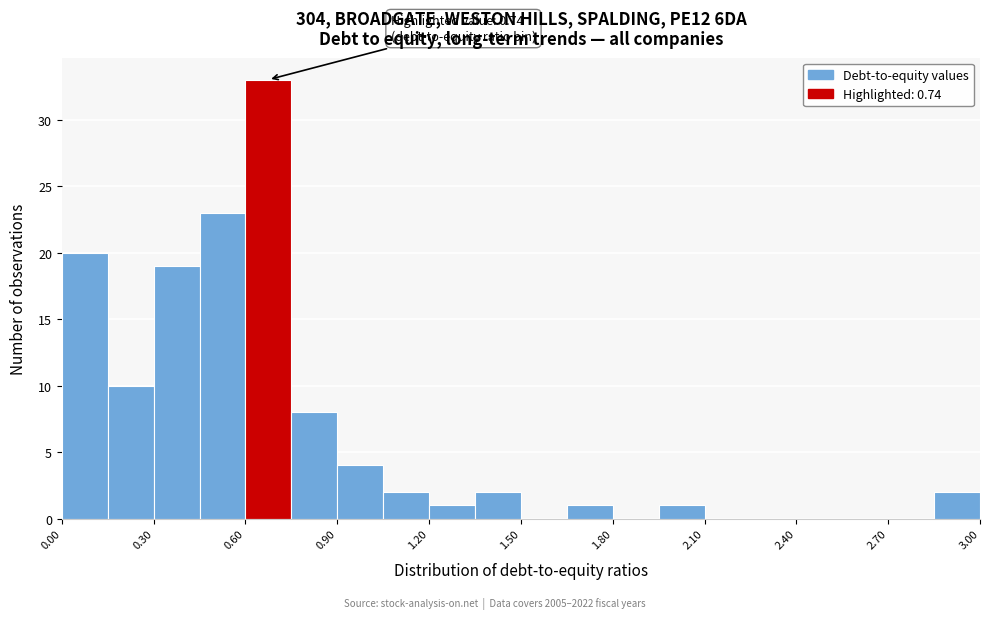

Read against the x-axis, roughly where is the centre of the tallest bar?

0.70